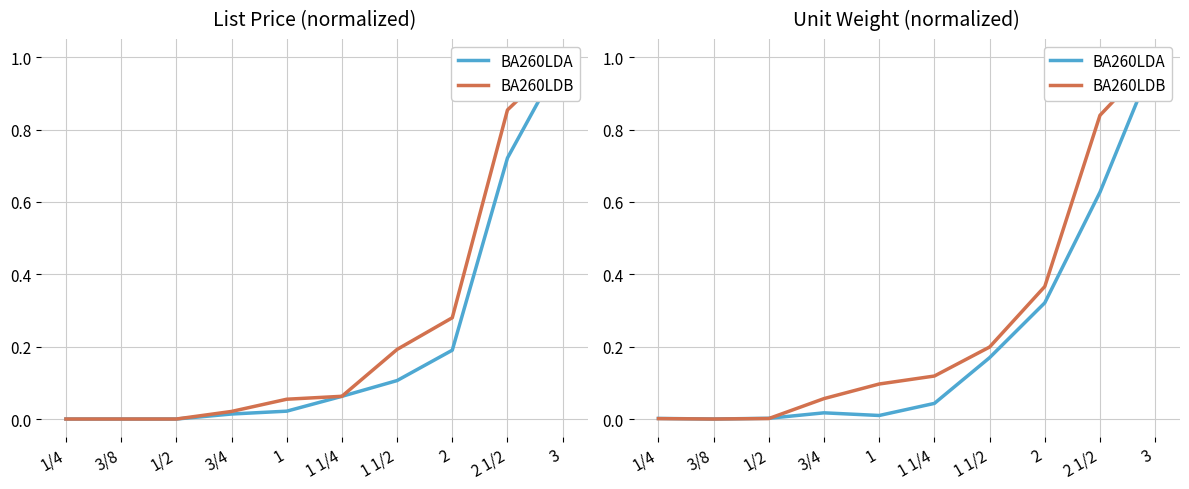

How many series are shown in this chart?

2